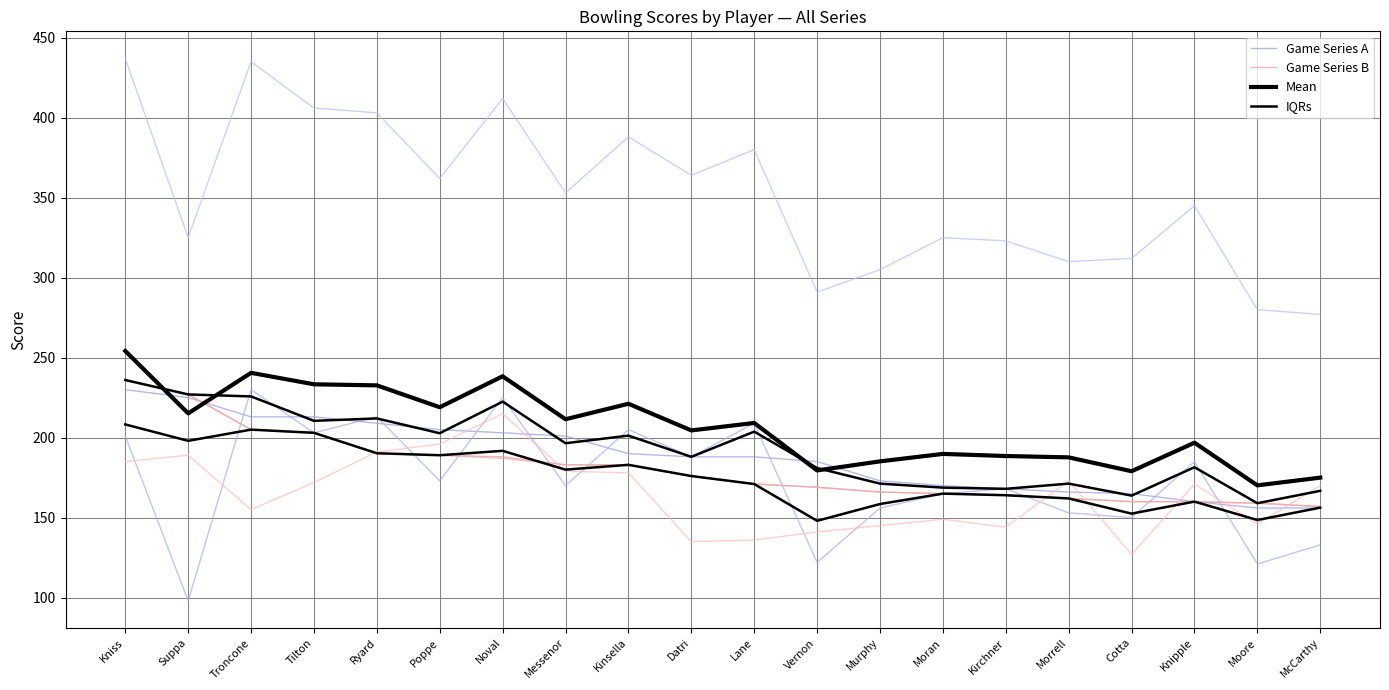

At which label is Mean closest to 212?

Messenor